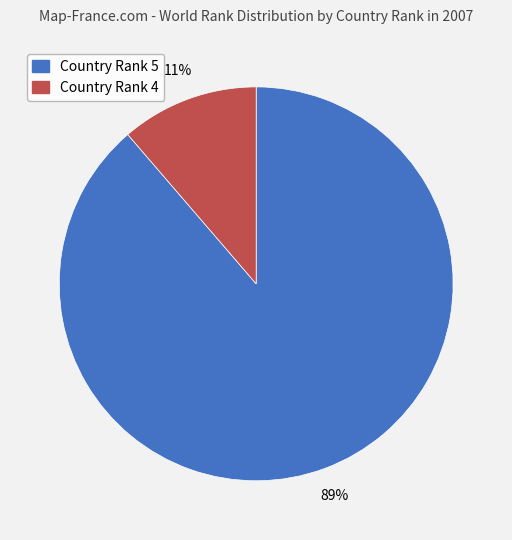

To the nearest percent, what is the average slice percentage?

50%